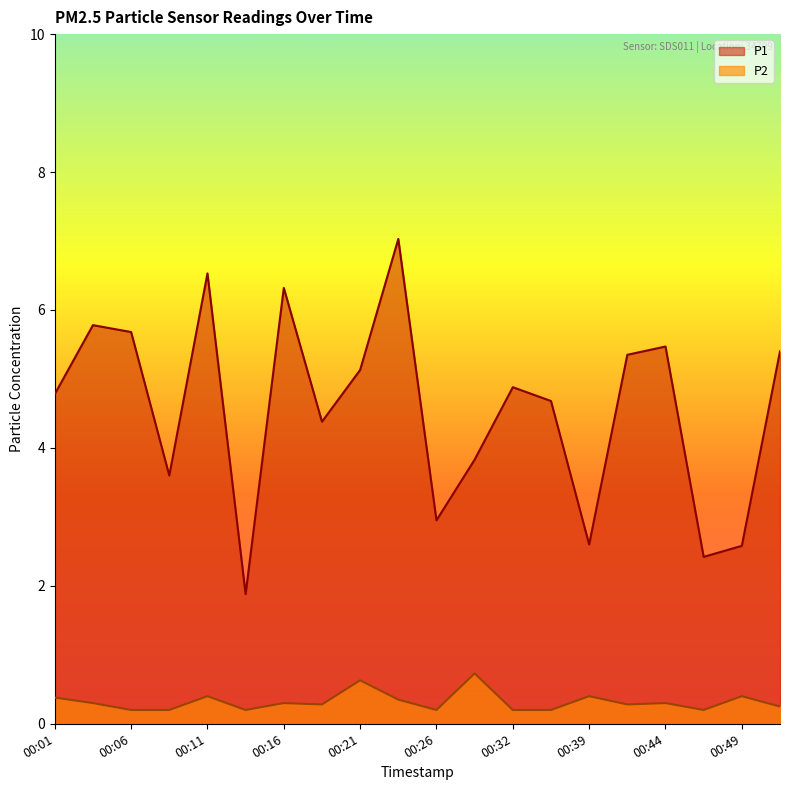

How many values in the P1 series are below 4?

7